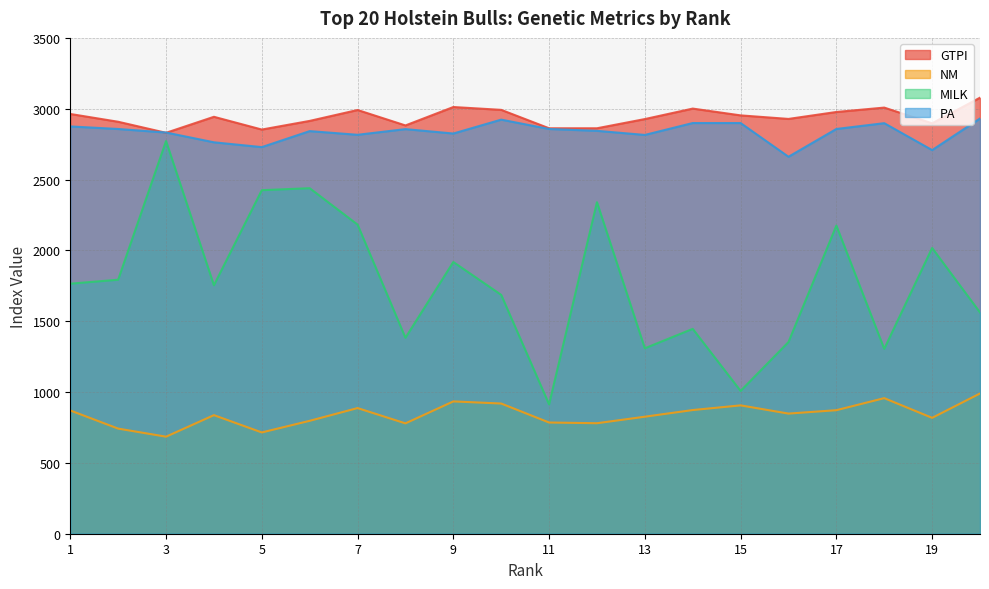

Does the chart have visible grid lines?

Yes